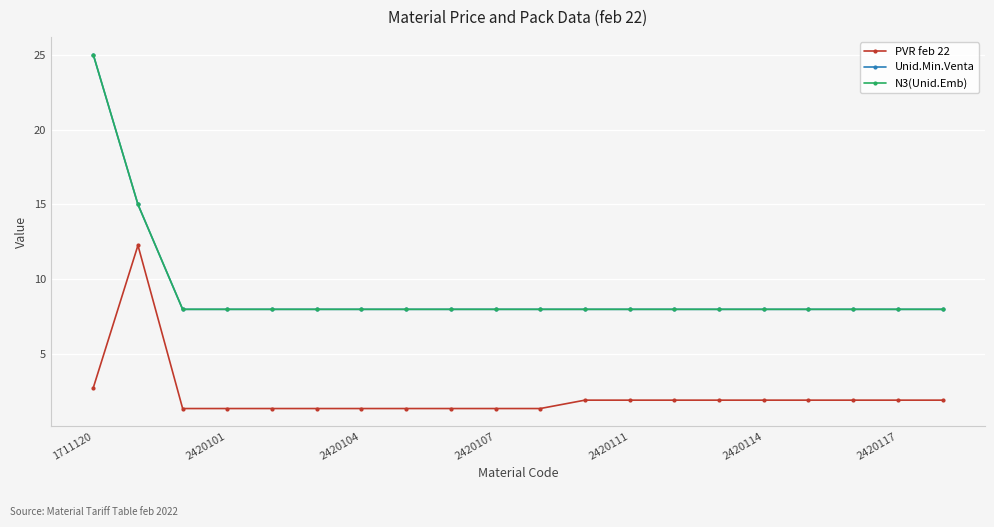

How many lines are shown in the chart?

3